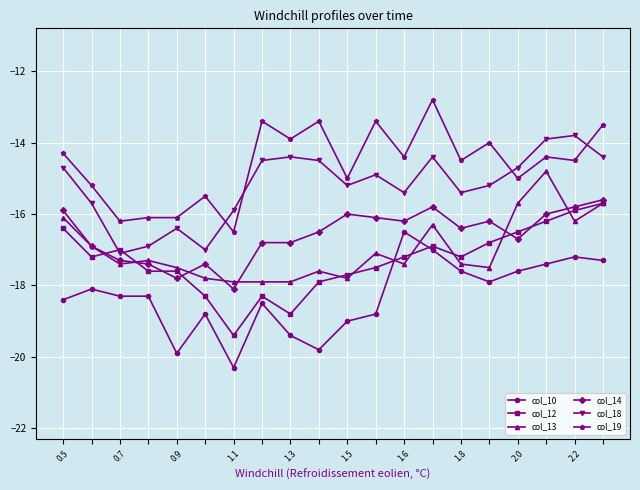

What is the maximum value shown in the chart?

-12.8